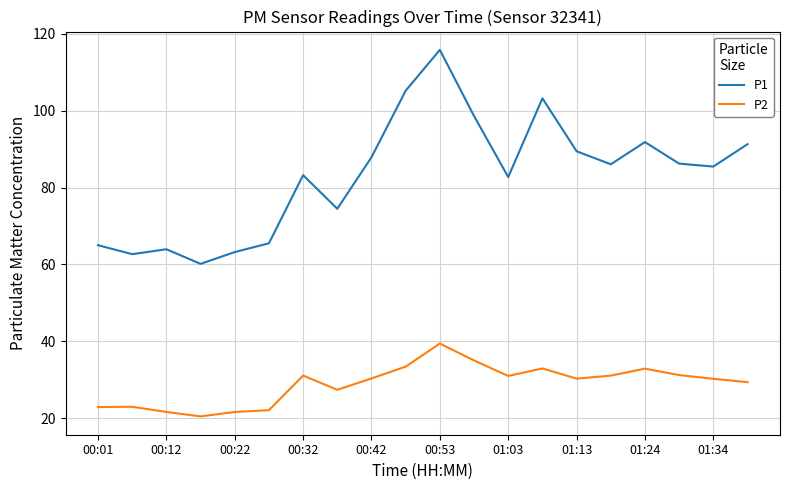

Which series has the largest range (max minus min)?

P1